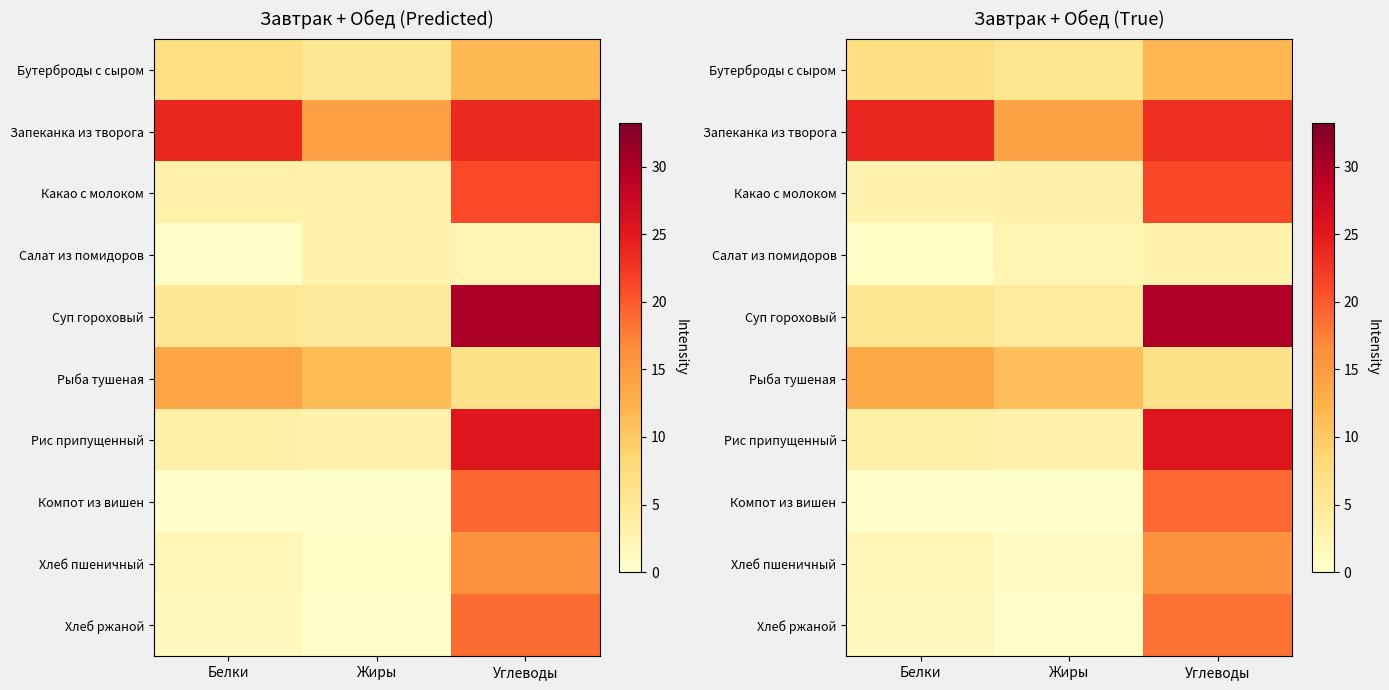

Read the Запеканка из творога value at Жиры.

14.2